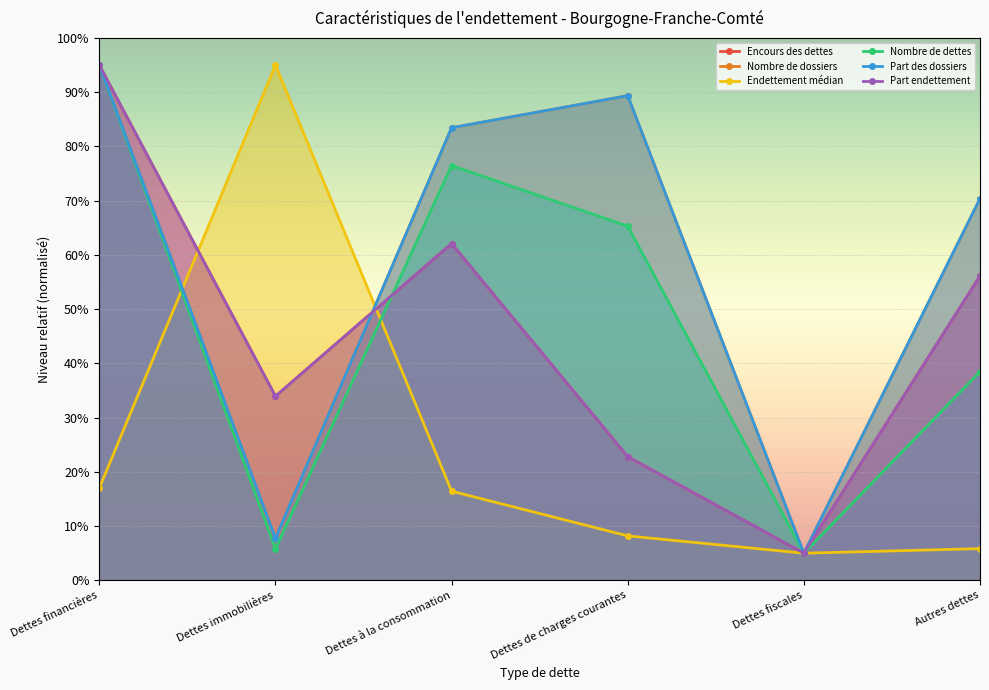

What is the maximum value for Encours des dettes?

95.0